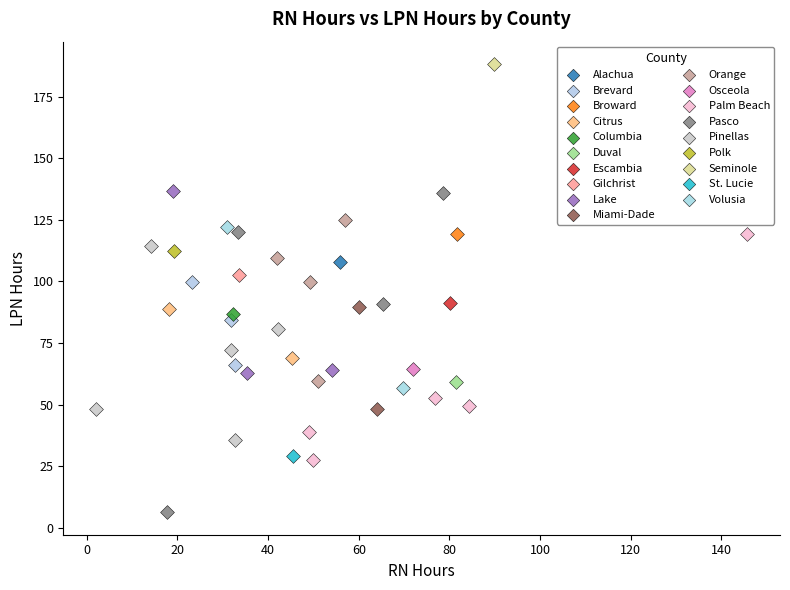

What are all the series names shown in the legend?

Alachua, Brevard, Broward, Citrus, Columbia, Duval, Escambia, Gilchrist, Lake, Miami-Dade, Orange, Osceola, Palm Beach, Pasco, Pinellas, Polk, Seminole, St. Lucie, Volusia